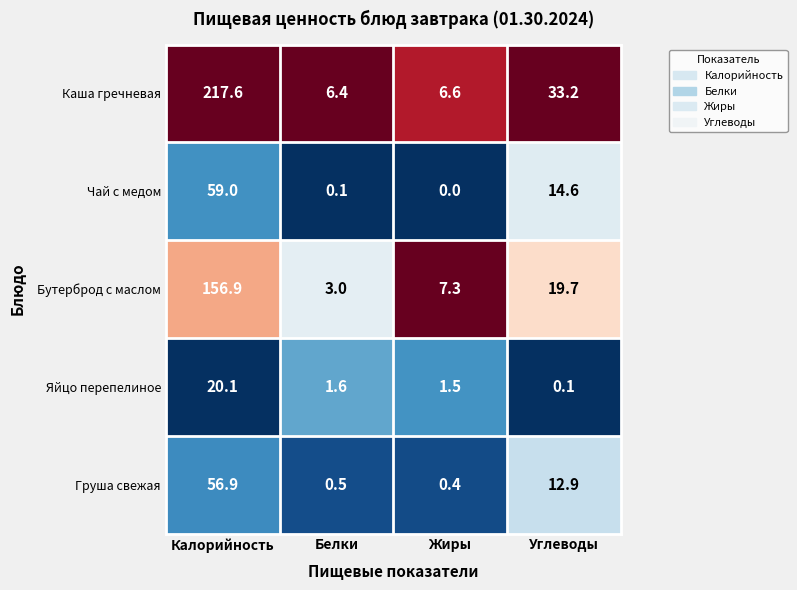

Which series changed the most between Калорийность and Жиры?

Каша гречневая